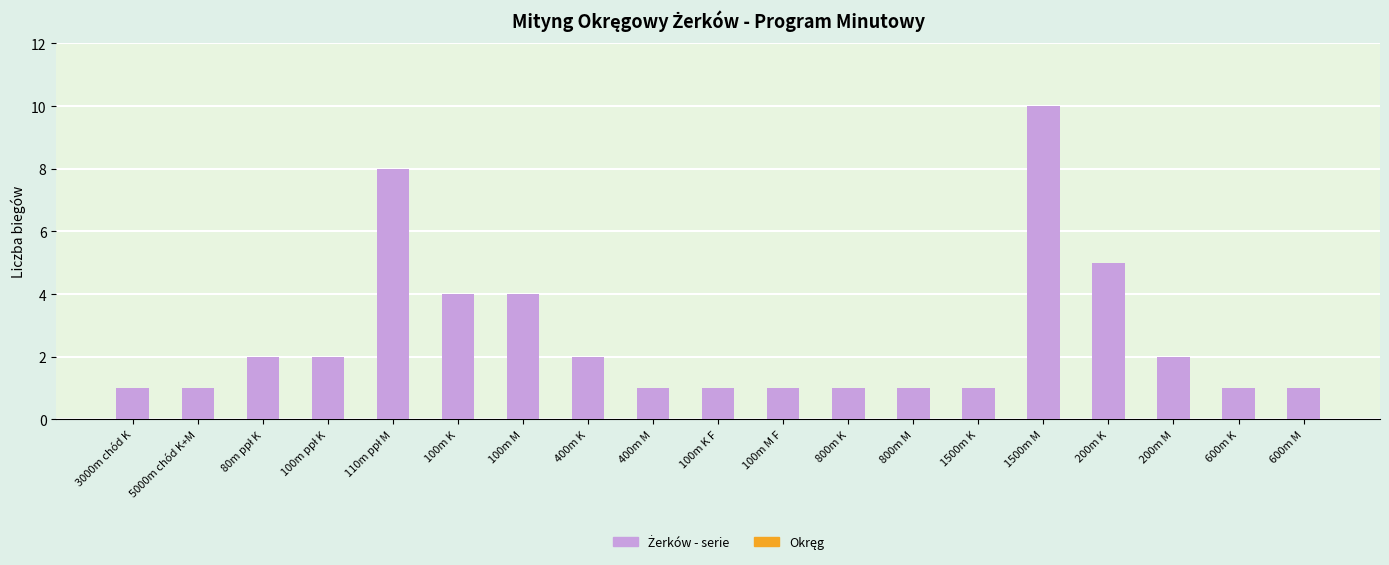

What is the difference between the second highest and minimum values?

7